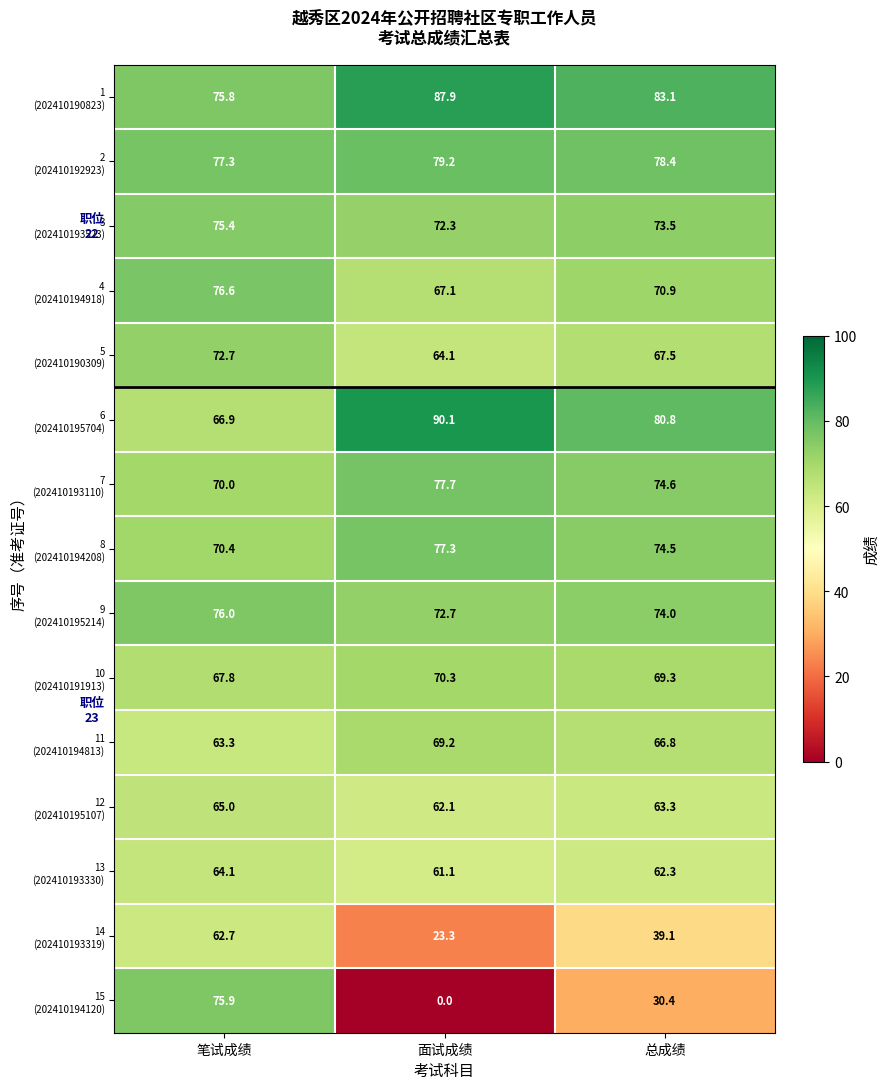

What is the difference between the highest and lowest values at 总成绩?

52.7